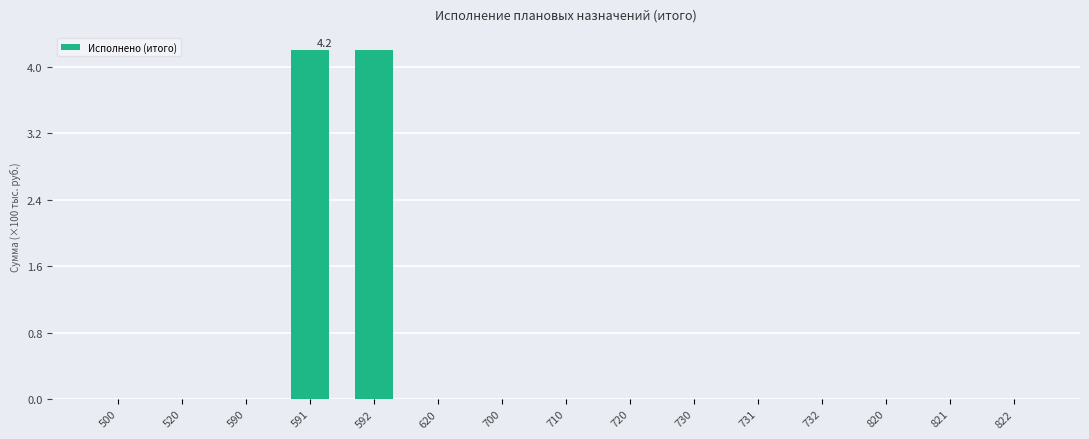

How many data points does each series have?

15